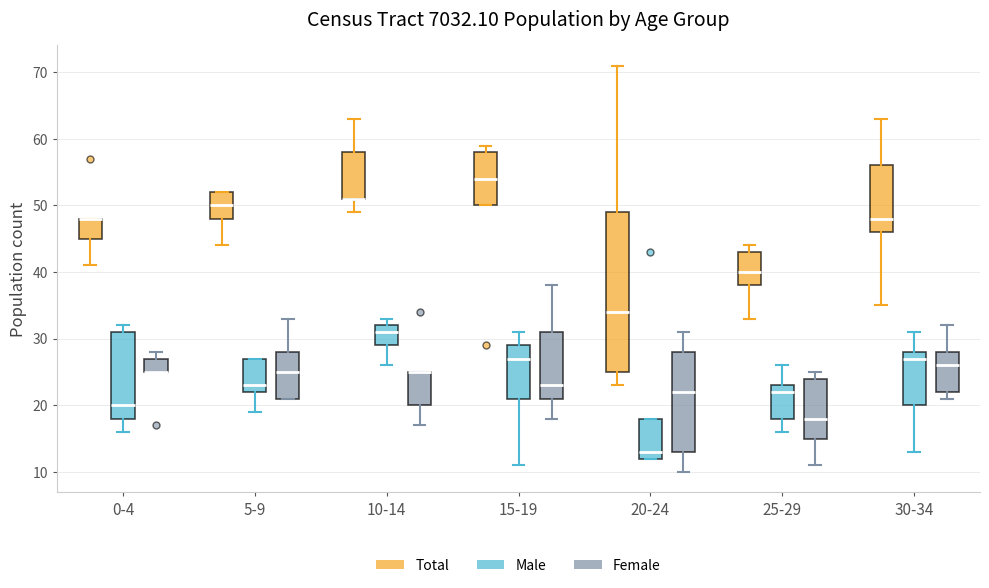

Reading left to right, read every box against the y-axis: the position of its median line, the range the box covers, and the ends of its whiskers. The values are not printed on the chart, so give them approximately, as read against the axis.

0-4 (Total): median 48 (drawn on the box's upper edge), box 45 to 48, whiskers 41 to 48
0-4 (Male): median 20, box 18 to 31, whiskers 16 to 32
0-4 (Female): median 25 (drawn on the box's lower edge), box 25 to 27, whiskers 25 to 28
5-9 (Total): median 50, box 48 to 52, whiskers 44 to 52
5-9 (Male): median 23, box 22 to 27, whiskers 19 to 27
5-9 (Female): median 25, box 21 to 28, whiskers 21 to 33
10-14 (Total): median 51 (drawn on the box's lower edge), box 51 to 58, whiskers 49 to 63
10-14 (Male): median 31, box 29 to 32, whiskers 26 to 33
10-14 (Female): median 25 (drawn on the box's upper edge), box 20 to 25, whiskers 17 to 25
15-19 (Total): median 54, box 50 to 58, whiskers 50 to 59
15-19 (Male): median 27, box 21 to 29, whiskers 11 to 31
15-19 (Female): median 23, box 21 to 31, whiskers 18 to 38
20-24 (Total): median 34, box 25 to 49, whiskers 23 to 71
20-24 (Male): median 13, box 12 to 18, whiskers 12 to 18
20-24 (Female): median 22, box 13 to 28, whiskers 10 to 31
25-29 (Total): median 40, box 38 to 43, whiskers 33 to 44
25-29 (Male): median 22, box 18 to 23, whiskers 16 to 26
25-29 (Female): median 18, box 15 to 24, whiskers 11 to 25
30-34 (Total): median 48, box 46 to 56, whiskers 35 to 63
30-34 (Male): median 27, box 20 to 28, whiskers 13 to 31
30-34 (Female): median 26, box 22 to 28, whiskers 21 to 32